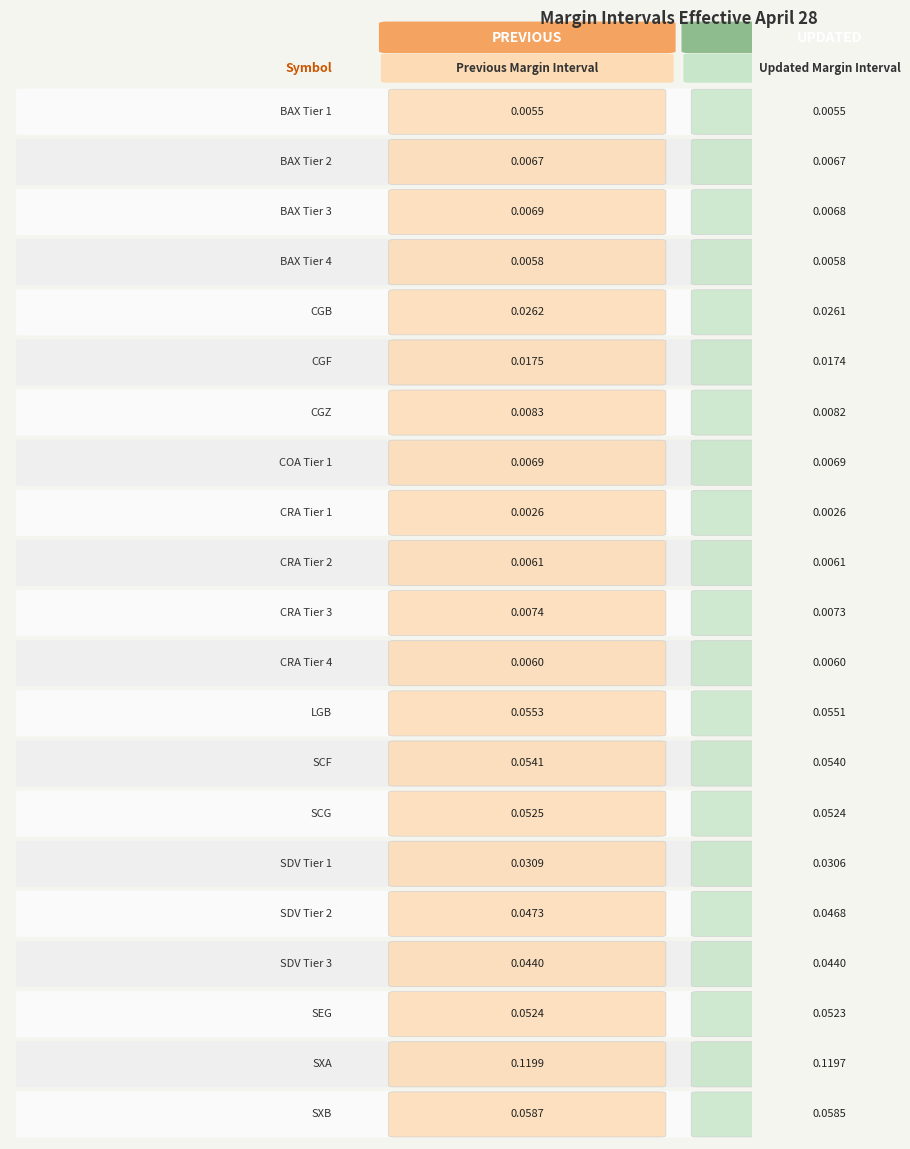

True or false: Previous Margin Interval has a value of 0.0 at 12.

False